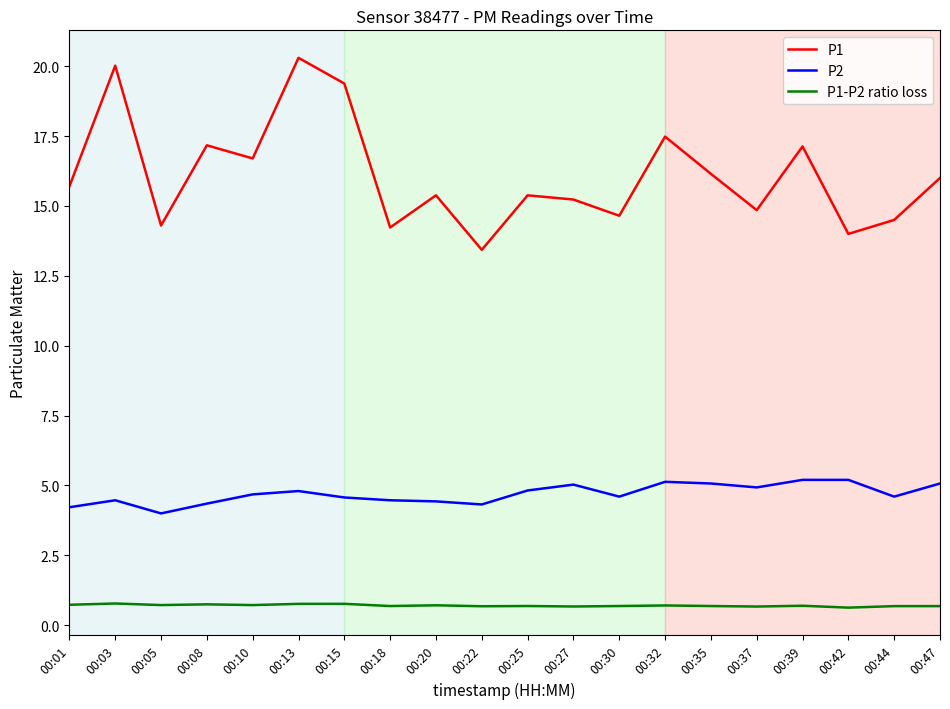

What is the minimum value shown in the chart?

0.6